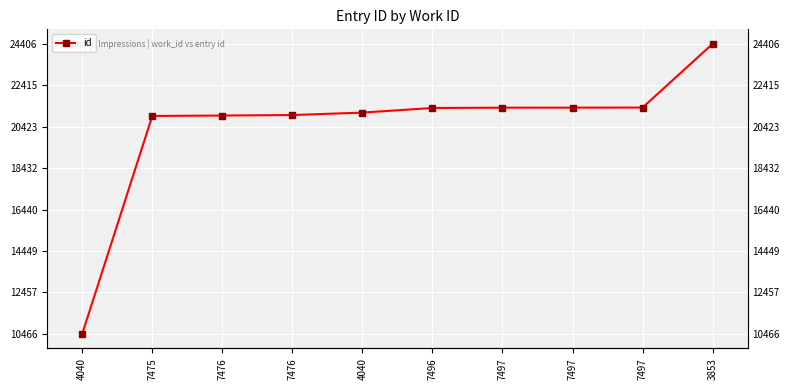

Reading right to left, extract all data points from this chart.

24406	21342	21338	21336	21322	21100	20982	20959	20938	10466